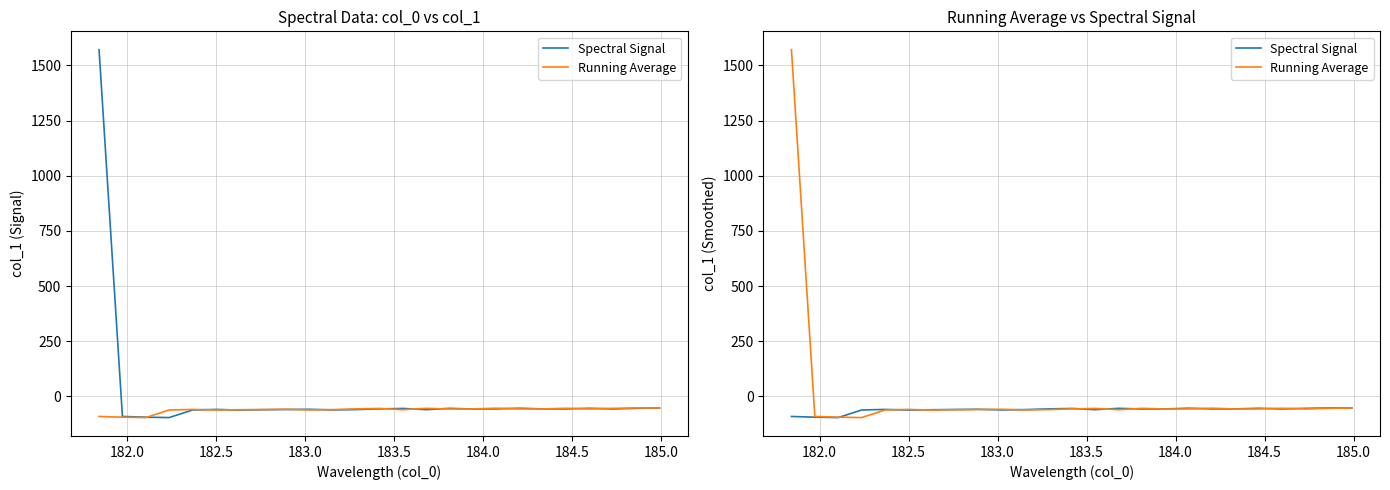

Is this an area chart (filled region under the line)?

No